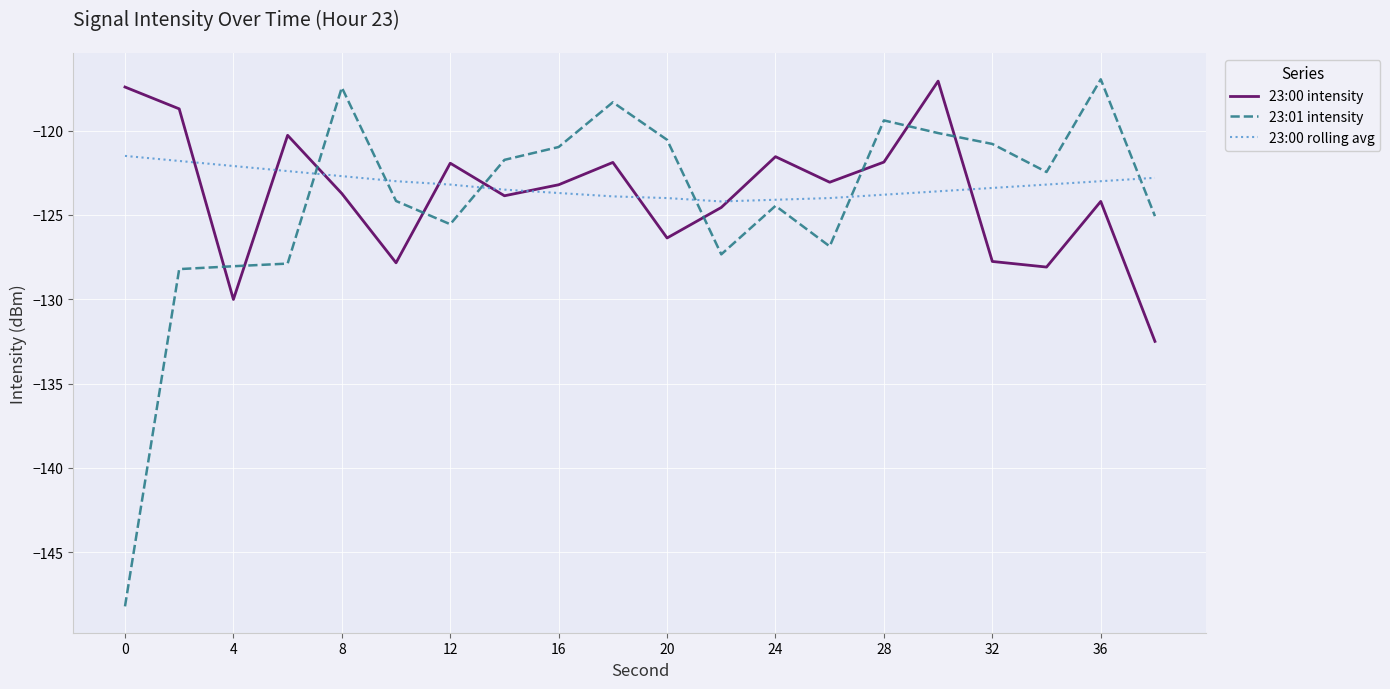

Which series has the widest spread of values?

23:01 intensity